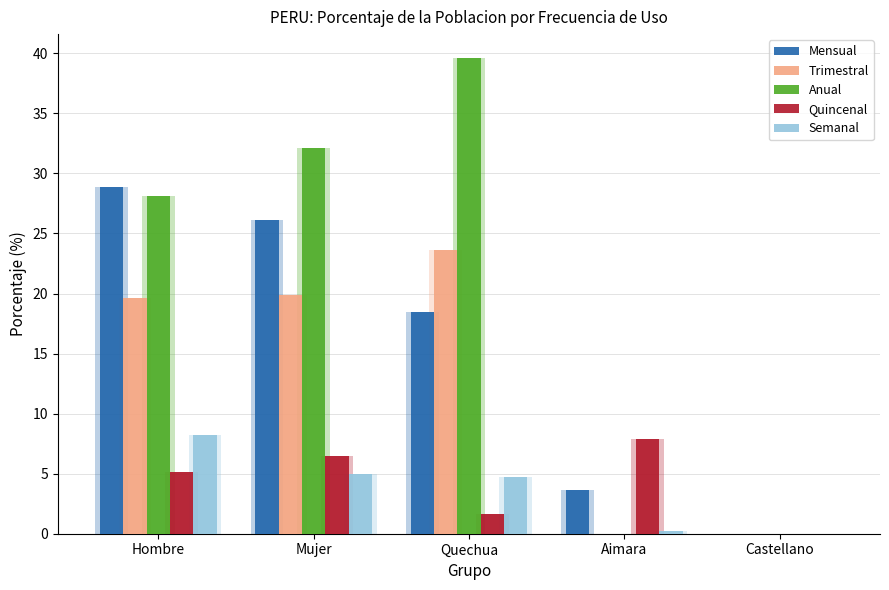

Reading right to left, extract all data points from this chart.

Mensual: Castellano=0.0	Aimara=3.6	Quechua=18.5	Mujer=26.1	Hombre=28.9
Trimestral: Castellano=0.0	Aimara=0.0	Quechua=23.6	Mujer=19.9	Hombre=19.6
Anual: Castellano=0.0	Aimara=0.0	Quechua=39.6	Mujer=32.1	Hombre=28.1
Quincenal: Castellano=0.0	Aimara=7.9	Quechua=1.6	Mujer=6.5	Hombre=5.1
Semanal: Castellano=0.0	Aimara=0.2	Quechua=4.7	Mujer=5.0	Hombre=8.2